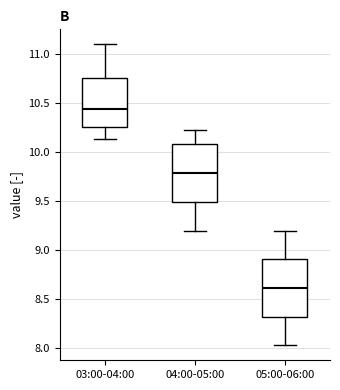

Where is the upper edge of the box for 04:00-05:00 on the y-axis? The values are not printed on the chart, so give them approximately, as read against the axis.

10.10